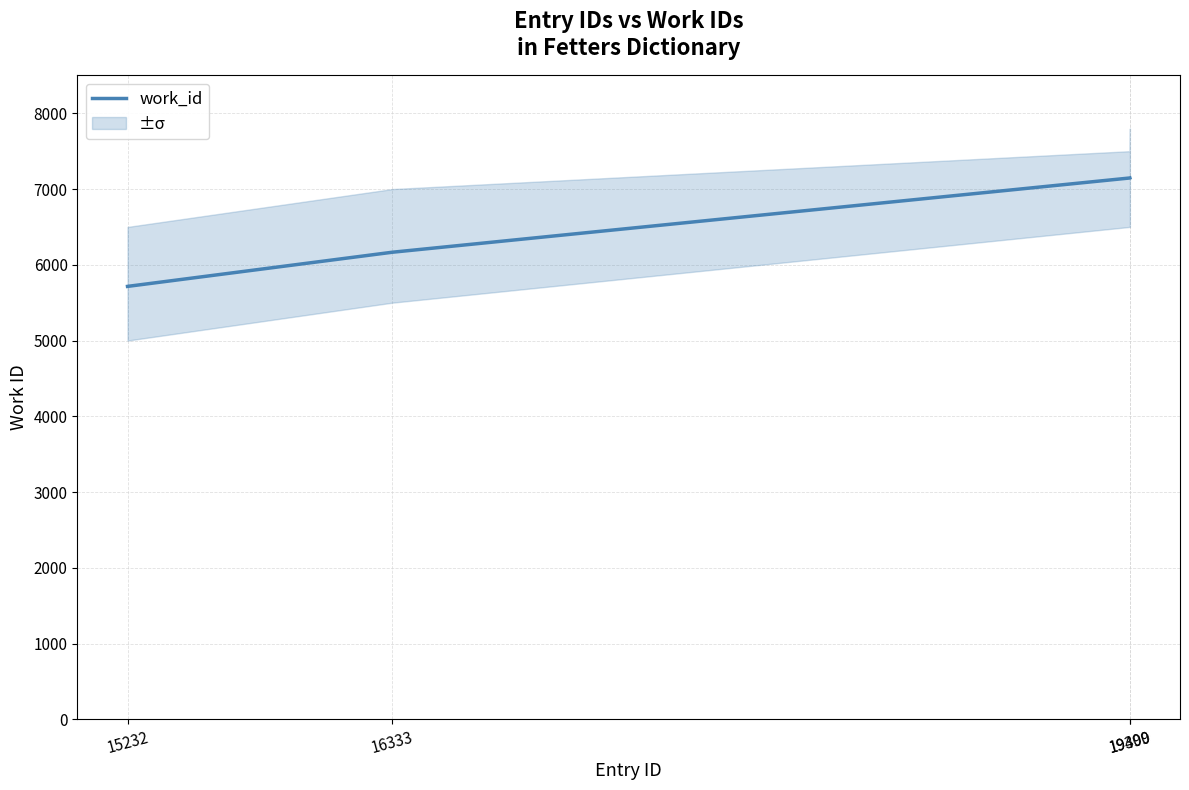

Where does the data first go above 7146?

19400